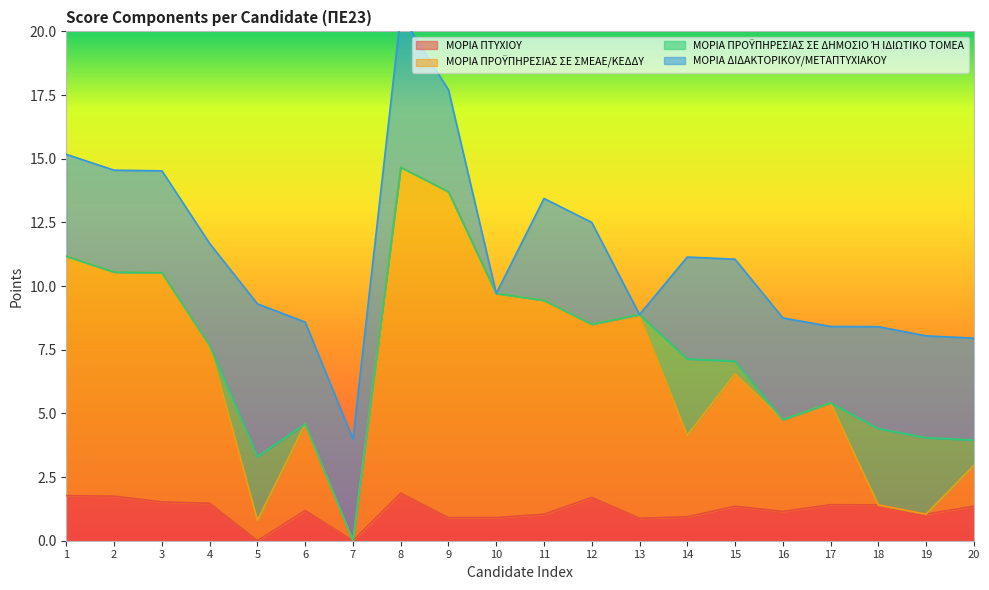

True or false: ΜΟΡΙΑ ΠΤΥΧΙΟΥ and ΜΟΡΙΑ ΠΡΟΫΠΗΡΕΣΙΑΣ ΣΕ ΣΜΕΑΕ/ΚΕΔΔΥ intersect in this chart.

False